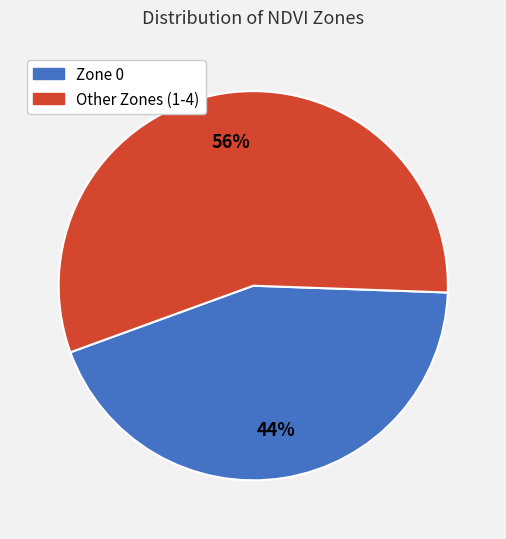

To the nearest percent, what percentage of the pie is Other Zones (1-4)?

56%